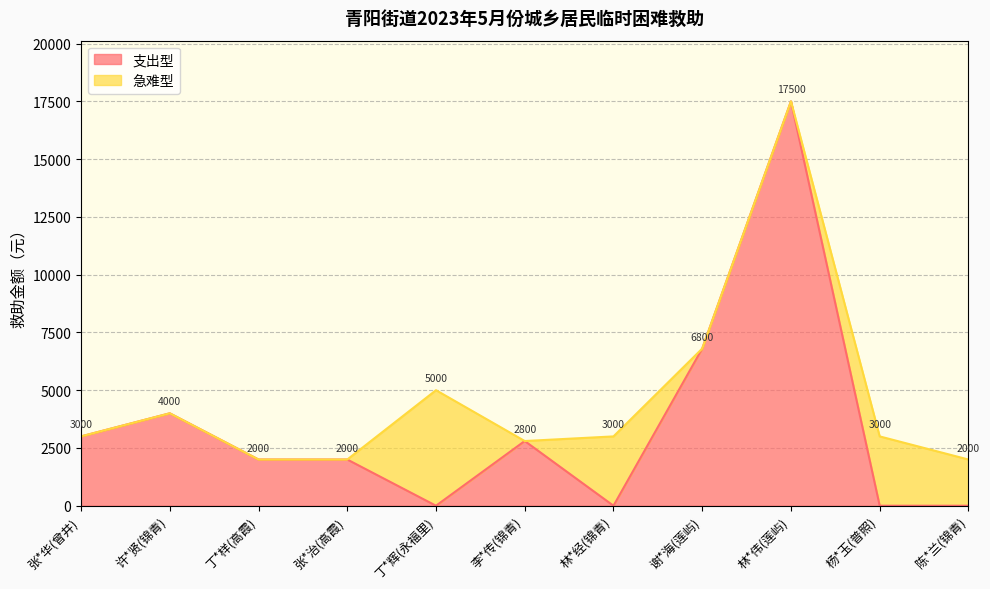

Approximately how many times larger is the value at 张*华(曾井) compared to 张*治(高霞)?

1.5